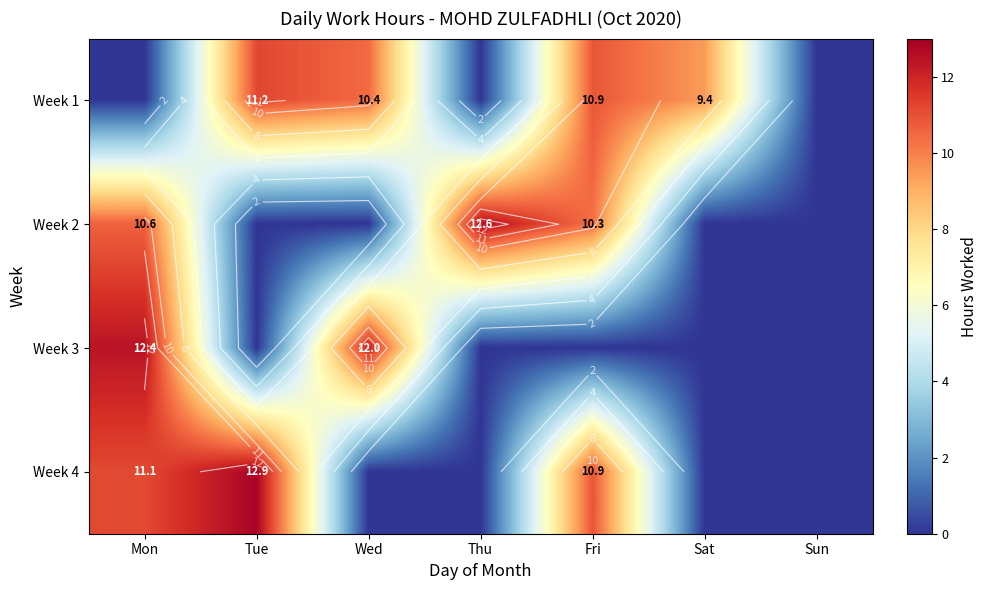

Is the value of Week 4 at Fri greater than the value of Week 2 at Thu?

No